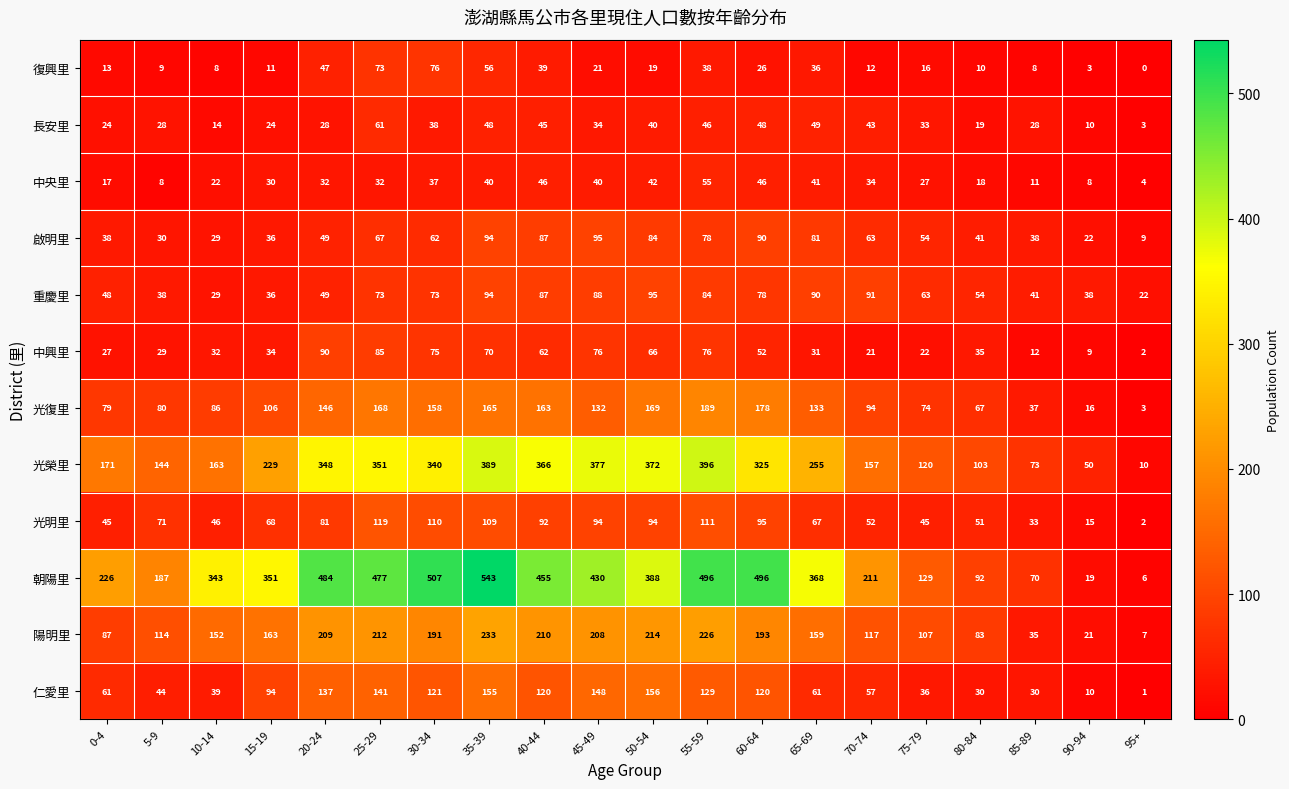

List the labels in order of 陽明里 value, smallest first.

95+, 90-94, 85-89, 80-84, 0-4, 75-79, 5-9, 70-74, 10-14, 65-69, 15-19, 30-34, 60-64, 45-49, 20-24, 40-44, 25-29, 50-54, 55-59, 35-39